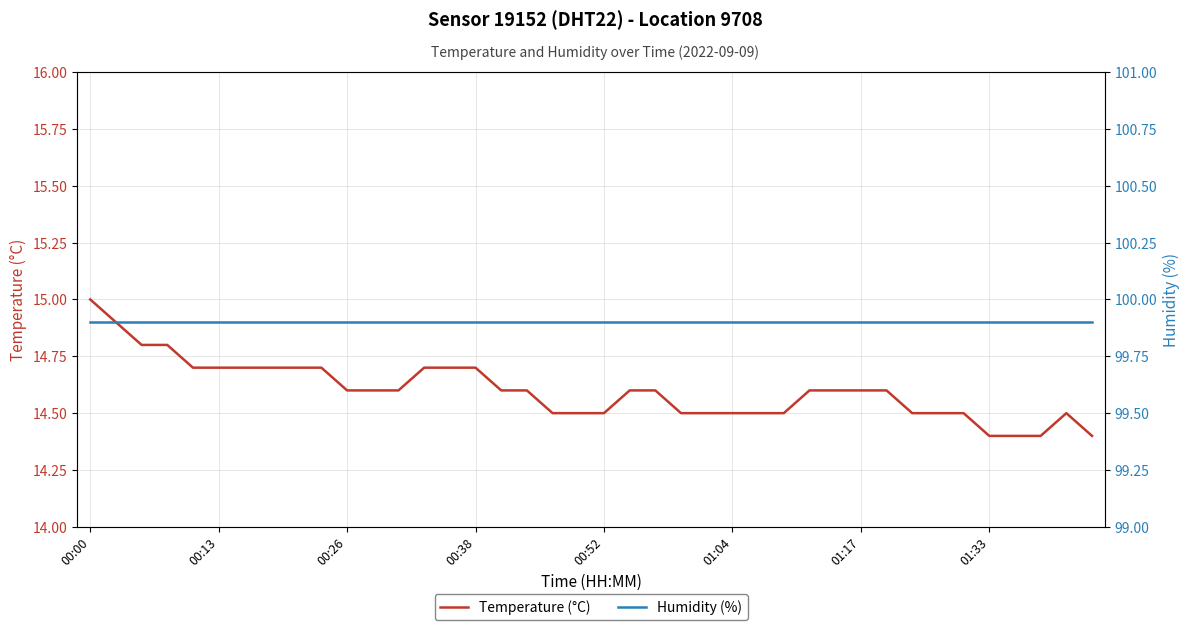

At which label does Temperature (°C) reach its peak?

00:00